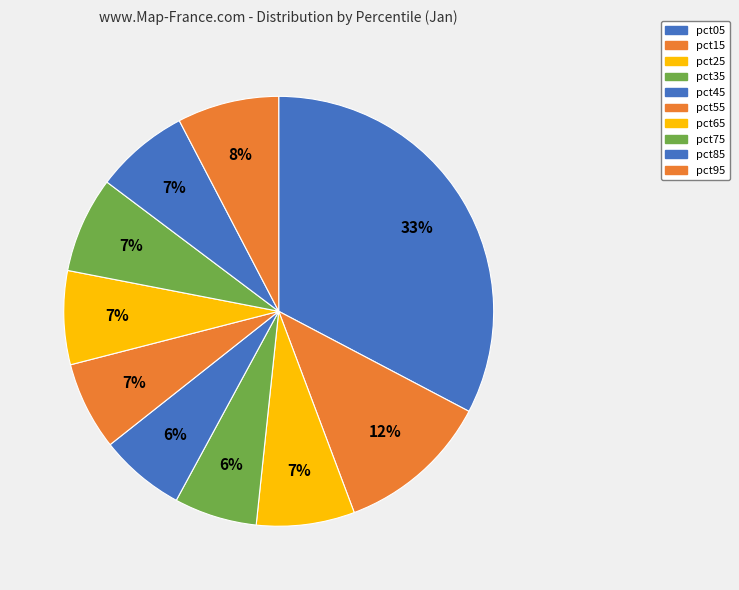

Is it true that pct55 is 7% of the pie?

True